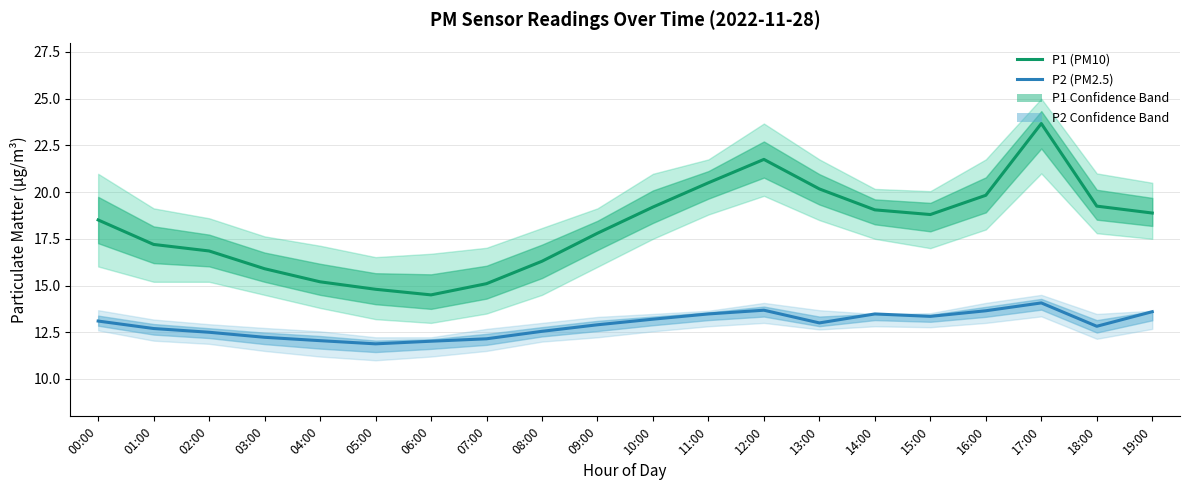

What is the difference between the maximum and minimum values in the P1 (PM10) series?

9.2